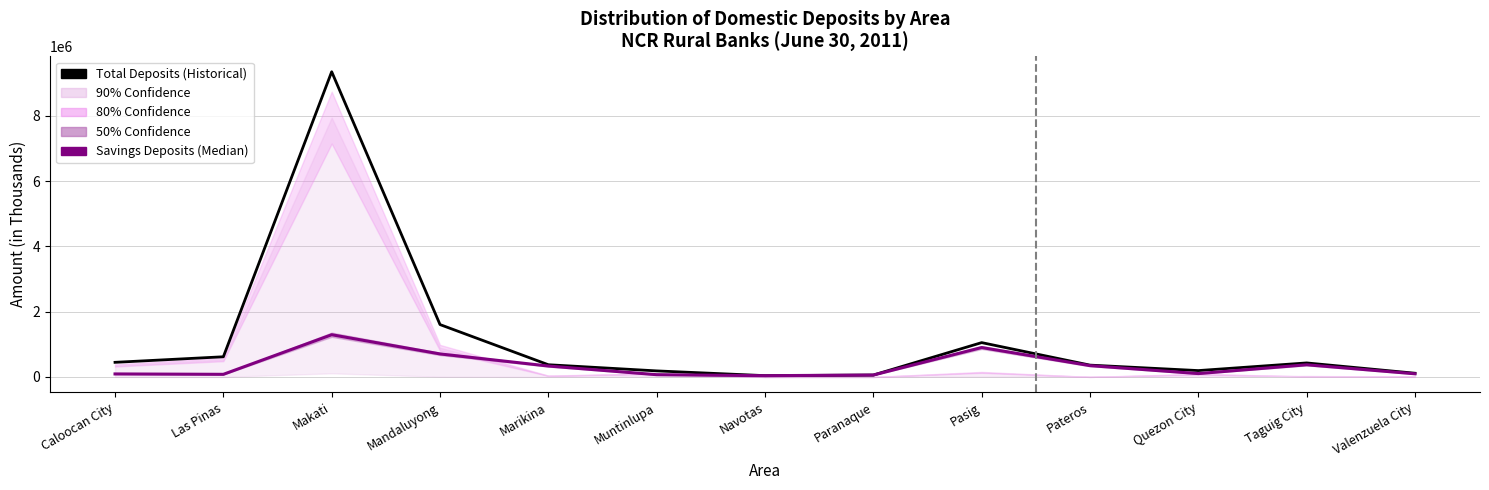

Is it true that Savings Deposits (Median) equals 122686.8 at Muntinlupa?

False